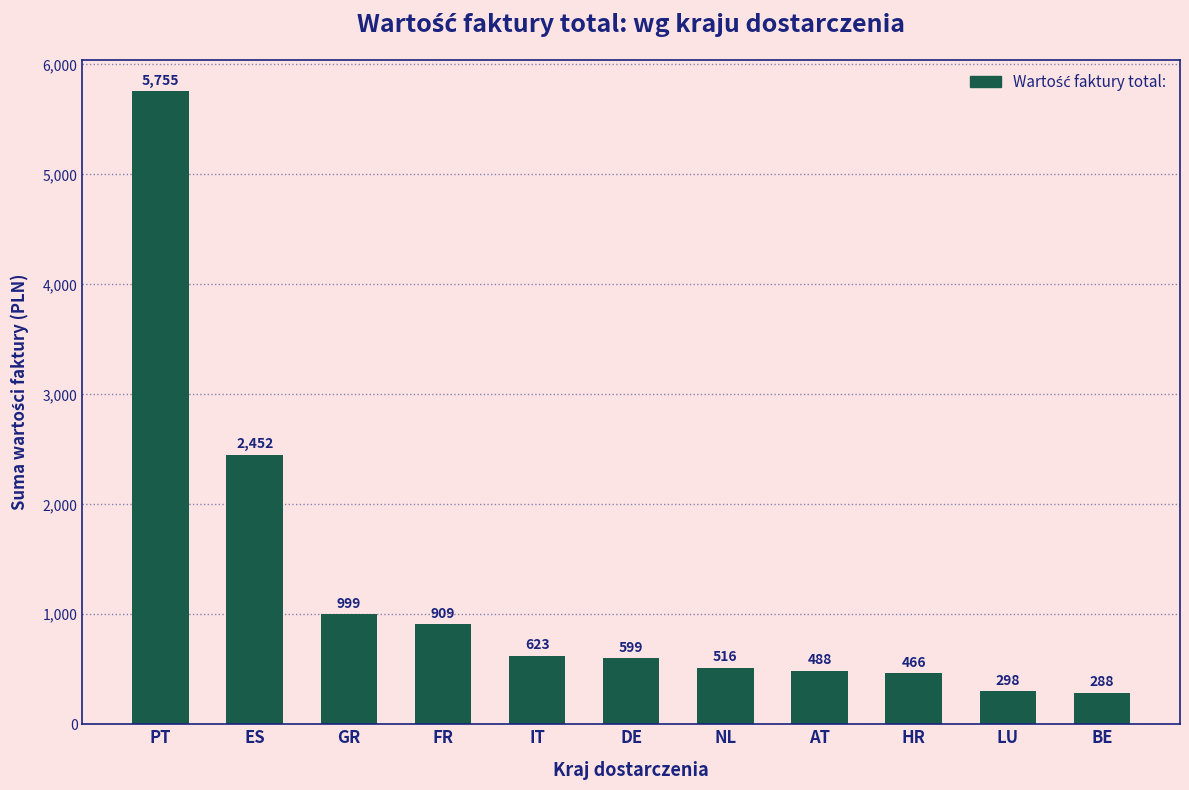

List the labels in order of value, smallest first.

BE, LU, HR, AT, NL, DE, IT, FR, GR, ES, PT